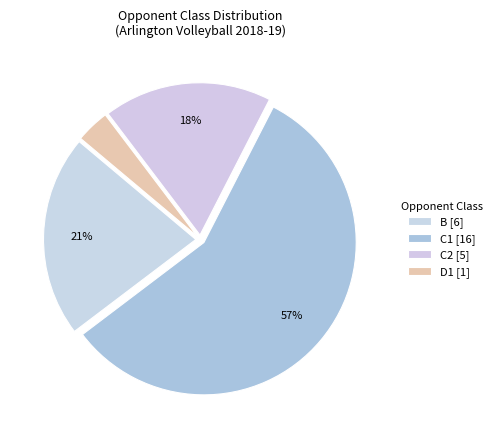

How many slices are in this pie chart?

4